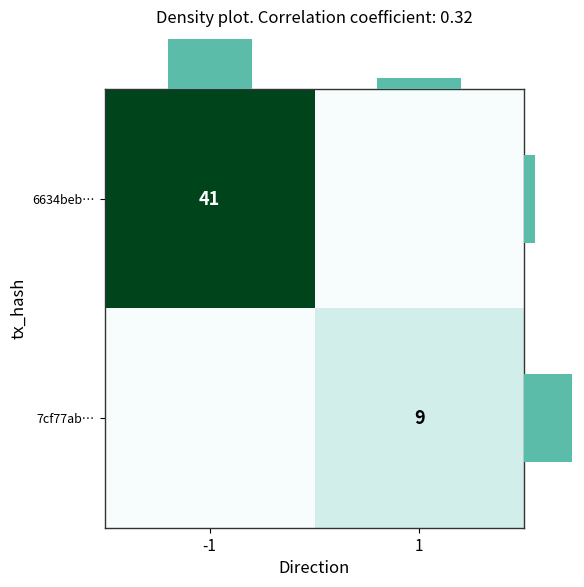

At which category does the chart reach its minimum across all series?

1